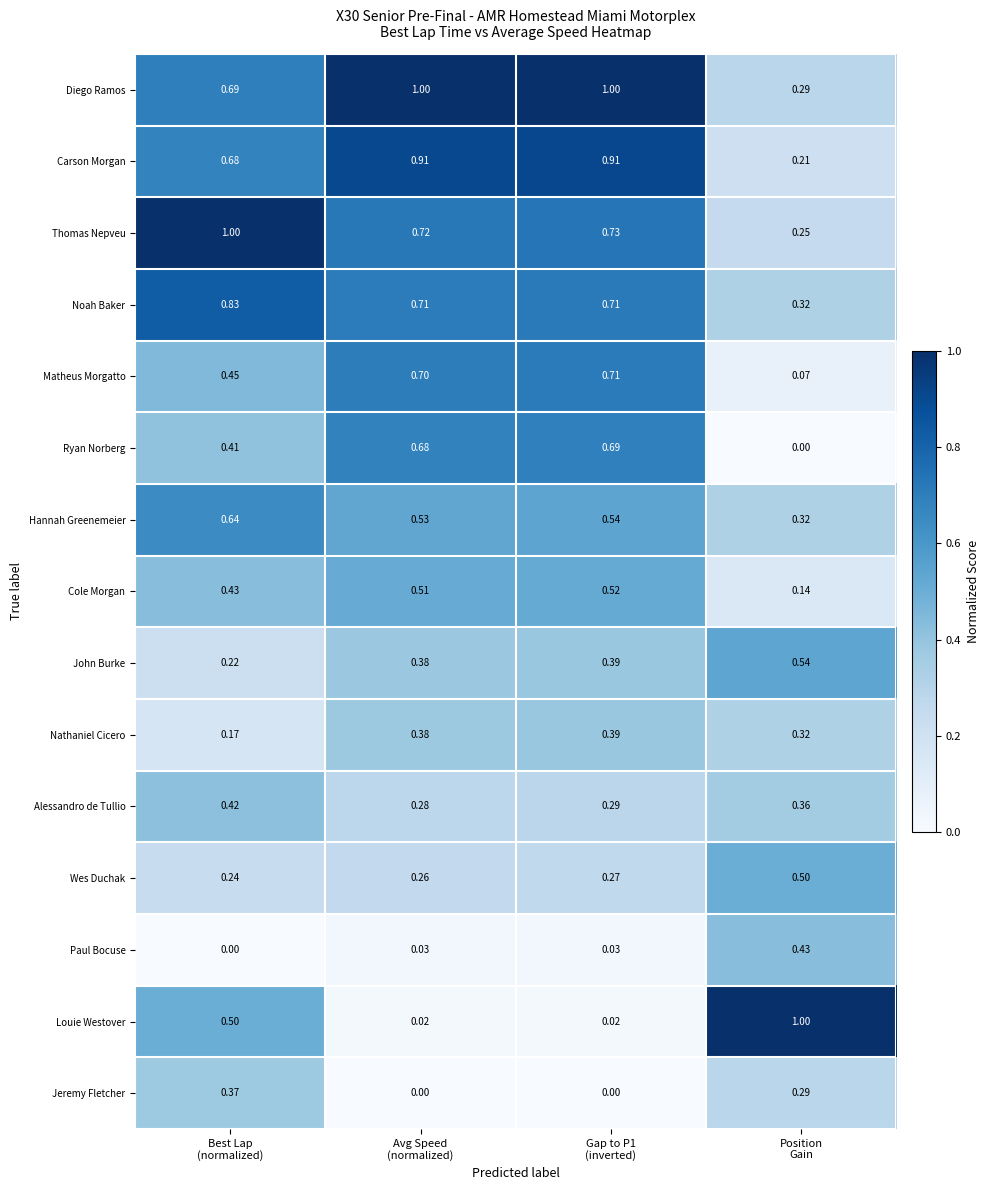

Which series has the widest spread of values?

Louie Westover